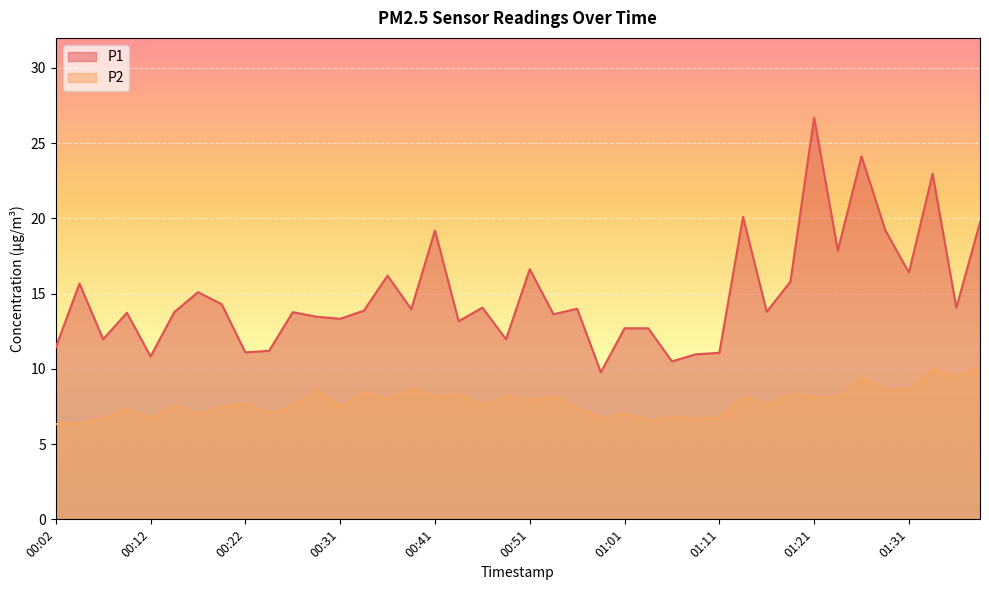

At which category does P2 reach its first local valley?

00:12